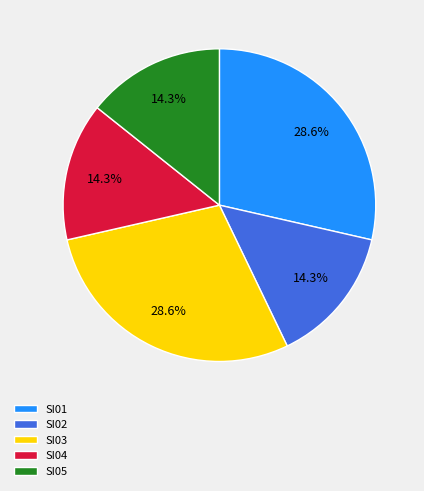

True or false: SI05 accounts for 14% of the total.

True